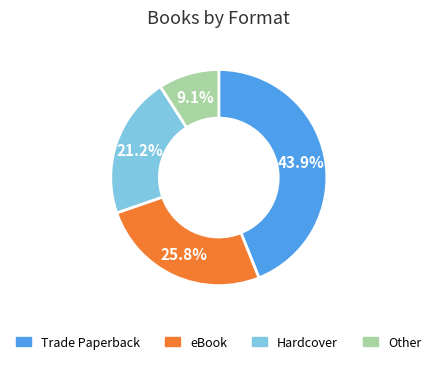

Between Trade Paperback and Other, which is larger?

Trade Paperback